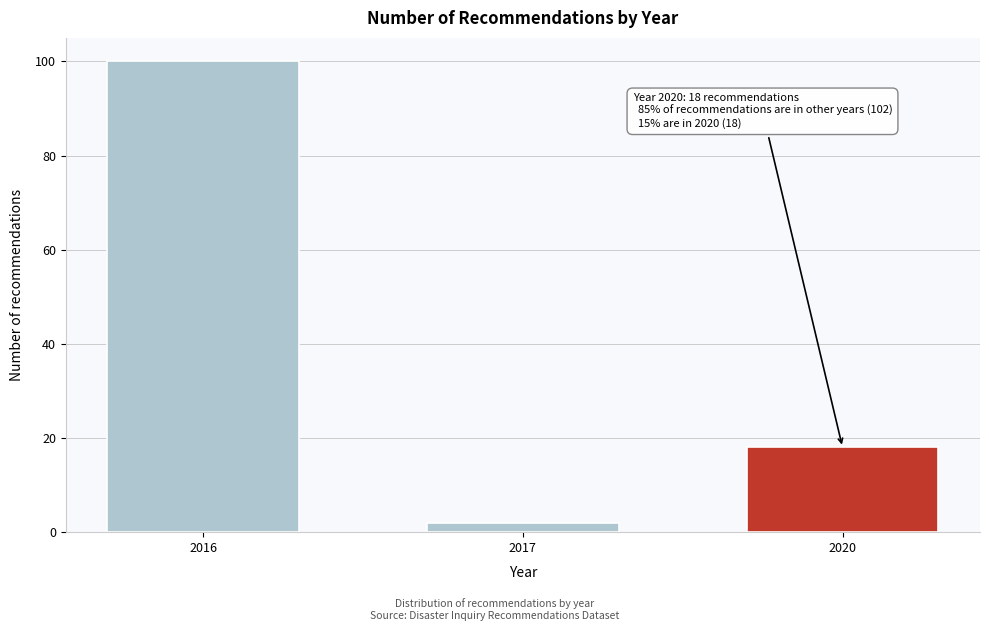

Reading right to left, transcribe all the data shown in this chart.

2020=18	2017=2	2016=100